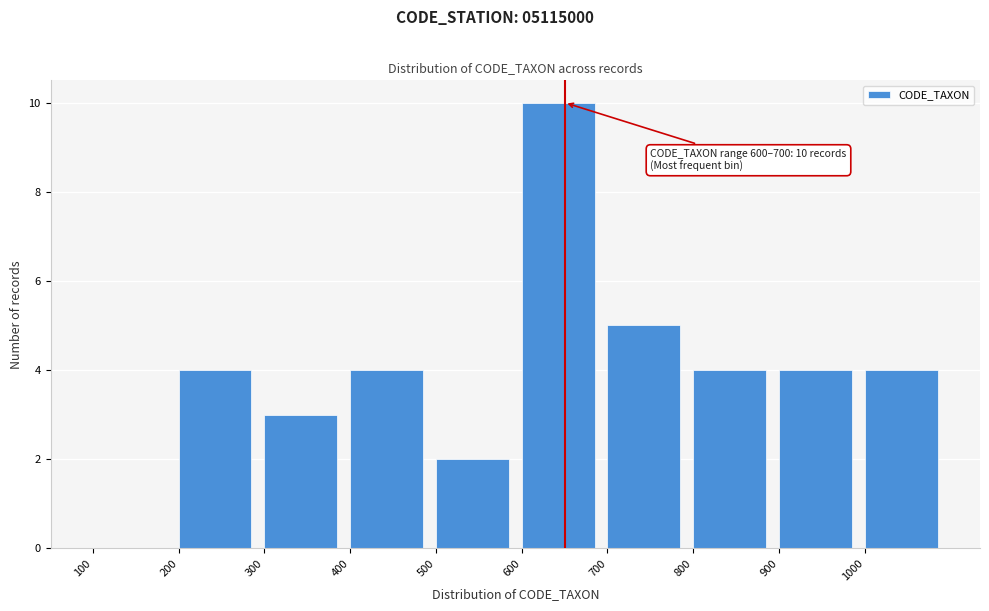

Over which range of the x-axis is the bar tallest?

600 to 700